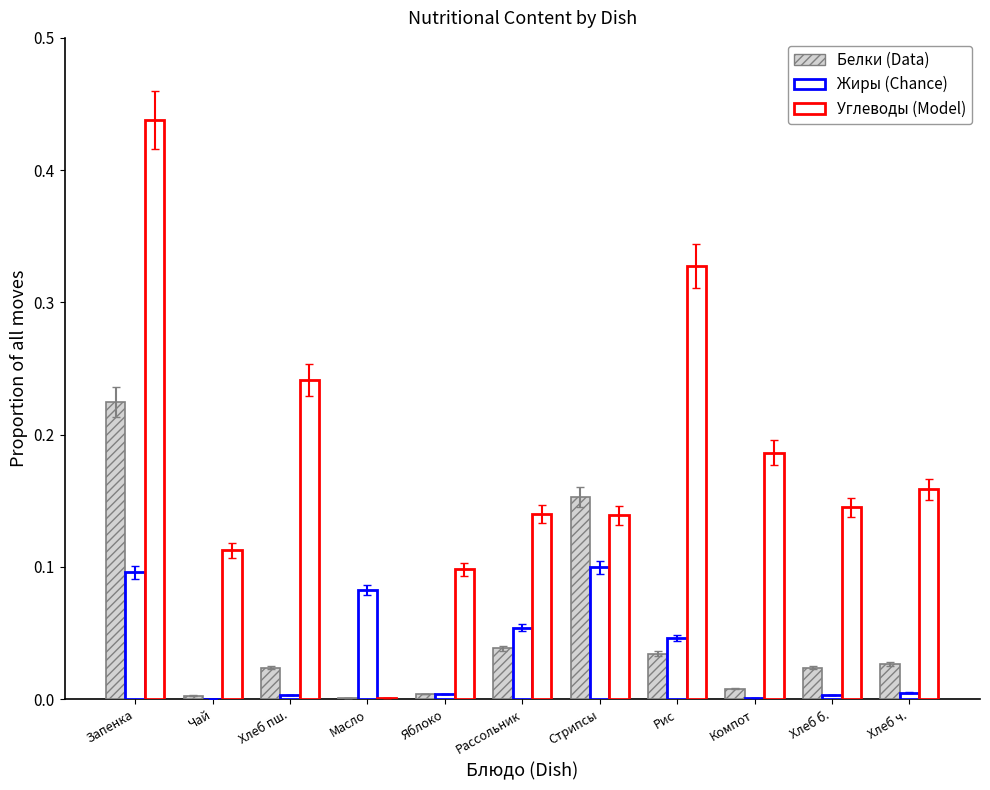

Are the bars horizontal?

No